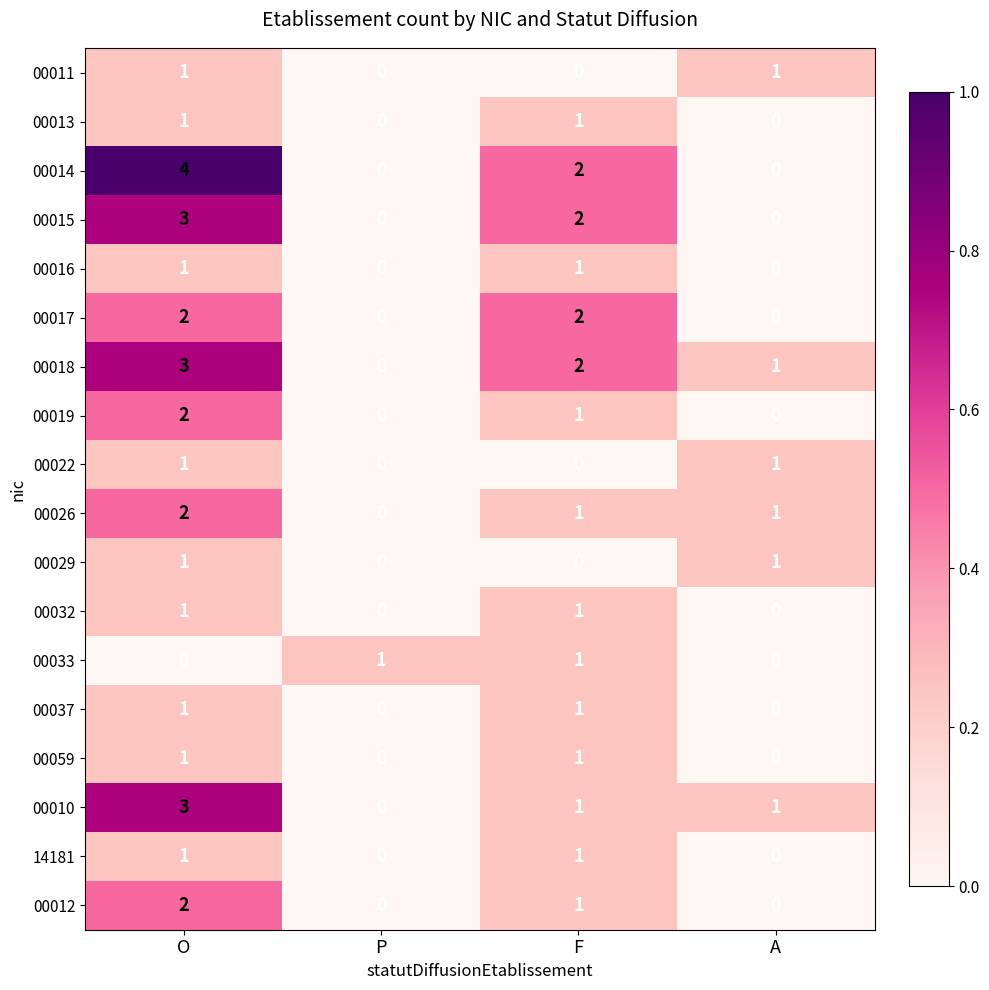

What is the sum of all 00019 values?

3